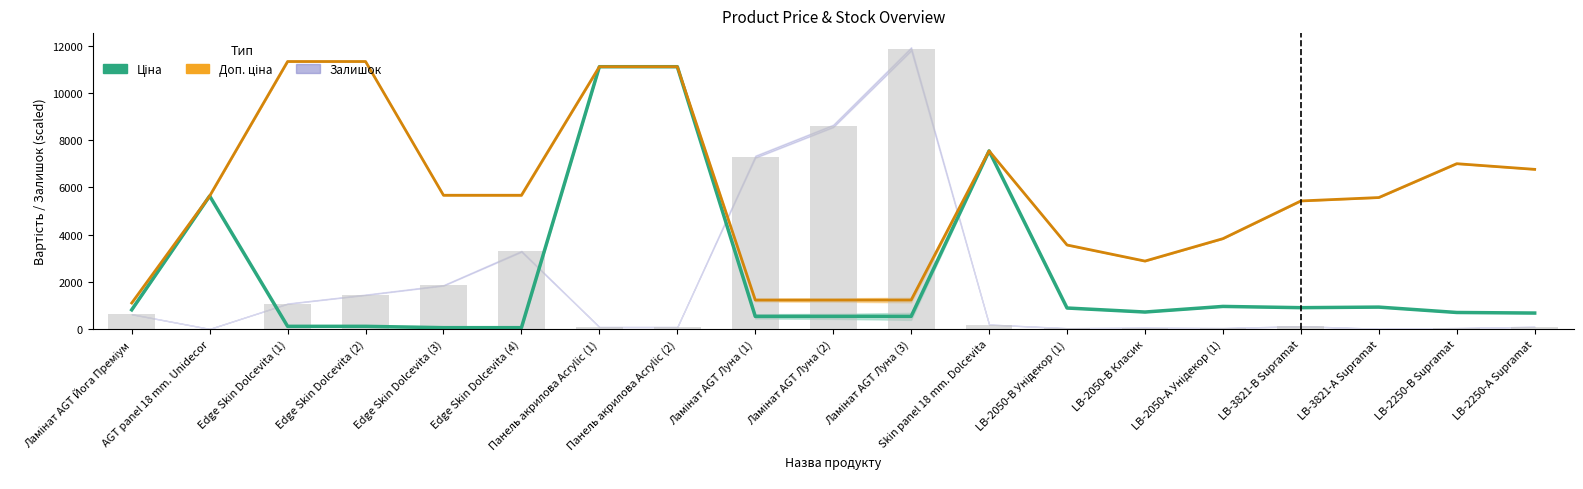

Is it true that Залишок equals 3955.5 at Ламінат AGT Луна (3)?

False